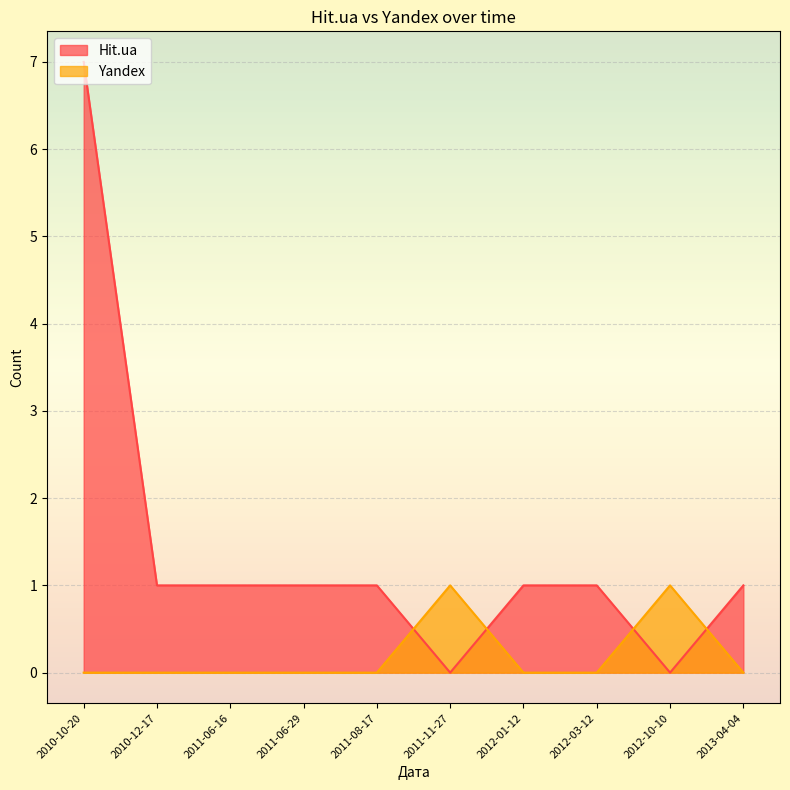

What is the difference between the highest and lowest values at 2013-04-04?

1